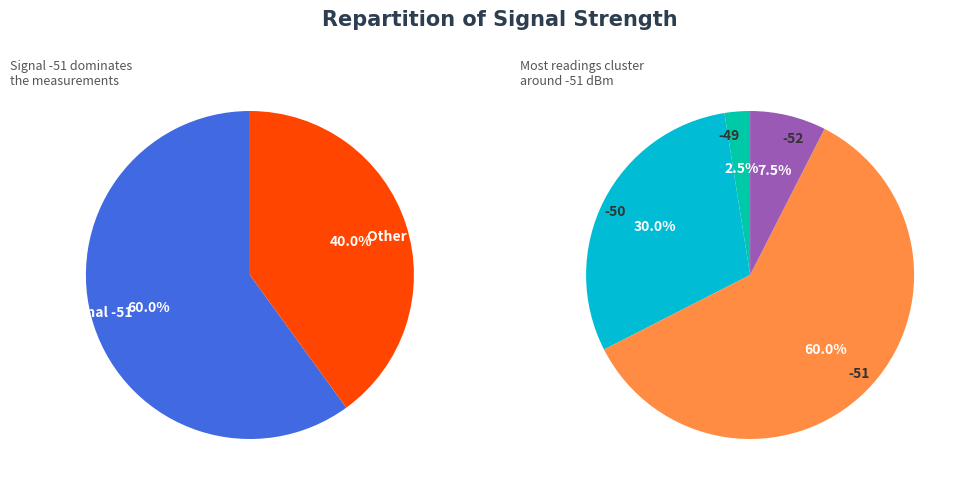

Is it true that 18 is 1% of the pie?

False